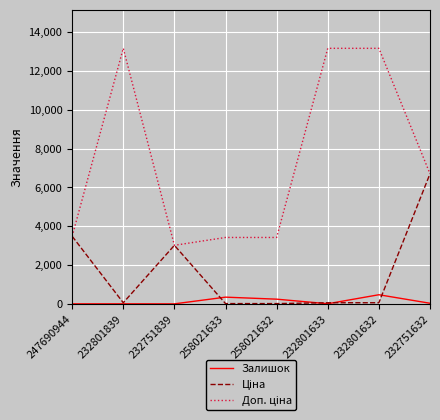

The Залишок series shows 1.0 at 232751839. True or false?

True